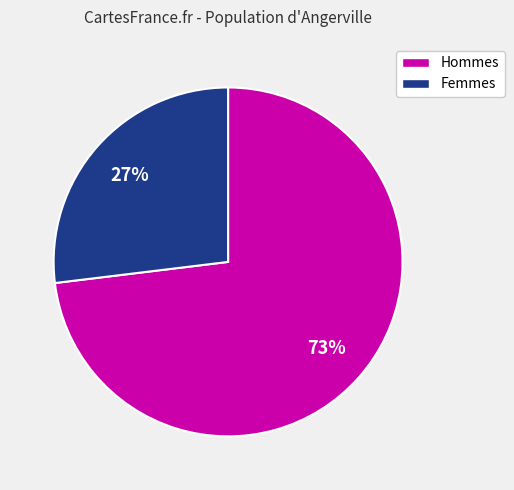

To the nearest percent, what percentage of the pie is Femmes?

27%